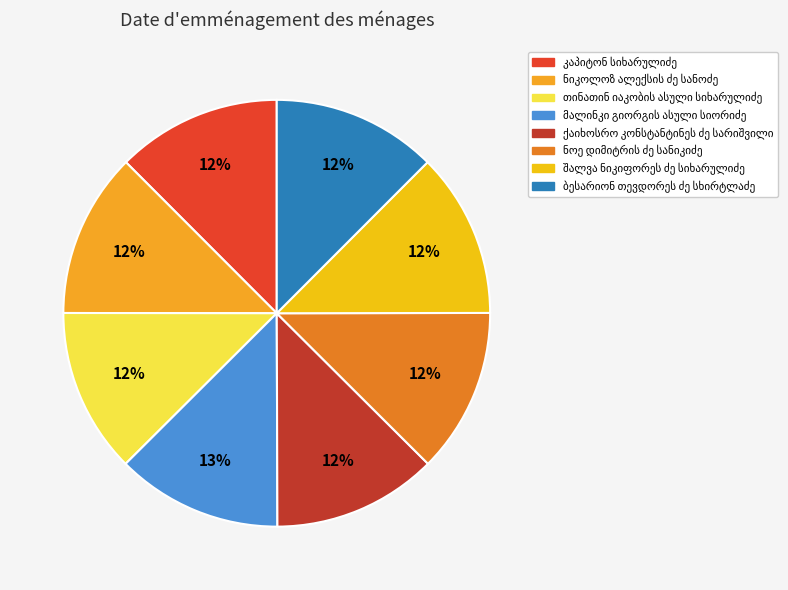

To the nearest percent, what is the average slice percentage?

12%